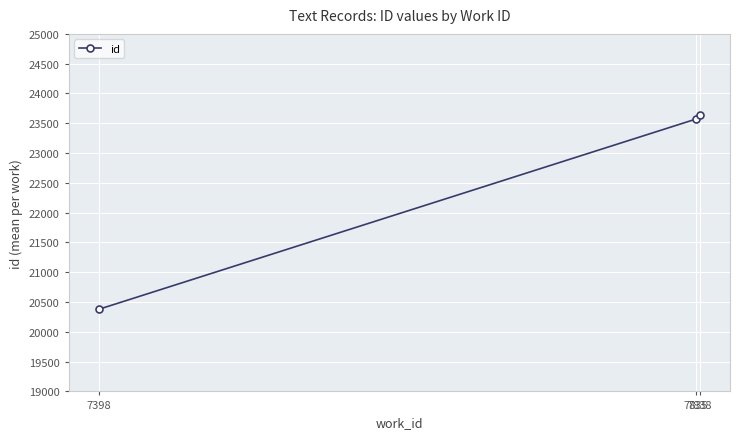

Does the chart display data point markers on the line(s)?

Yes